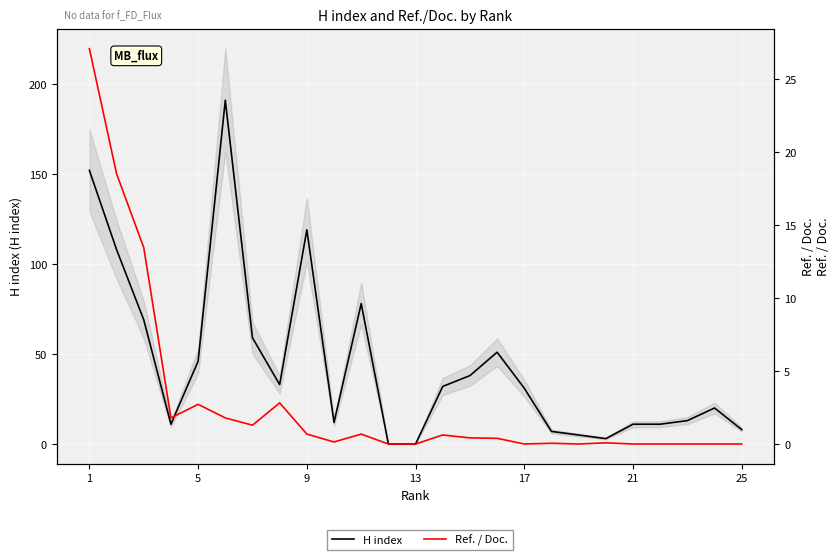

True or false: H index and Ref. / Doc. cross at least once.

False